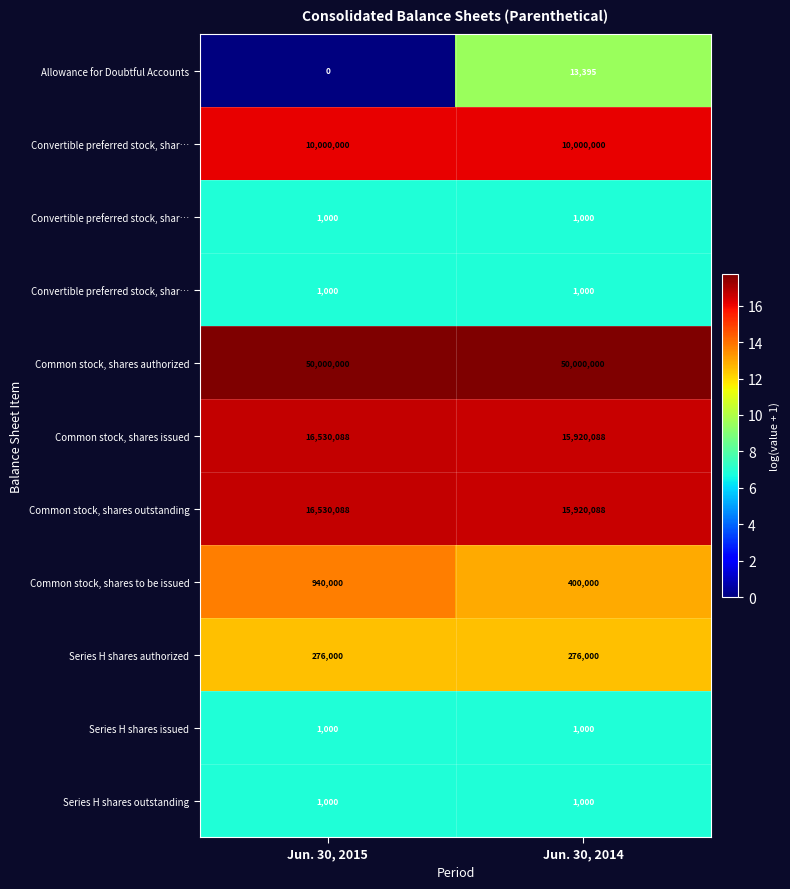

Which category has the lowest value across all series?

Jun. 30, 2015